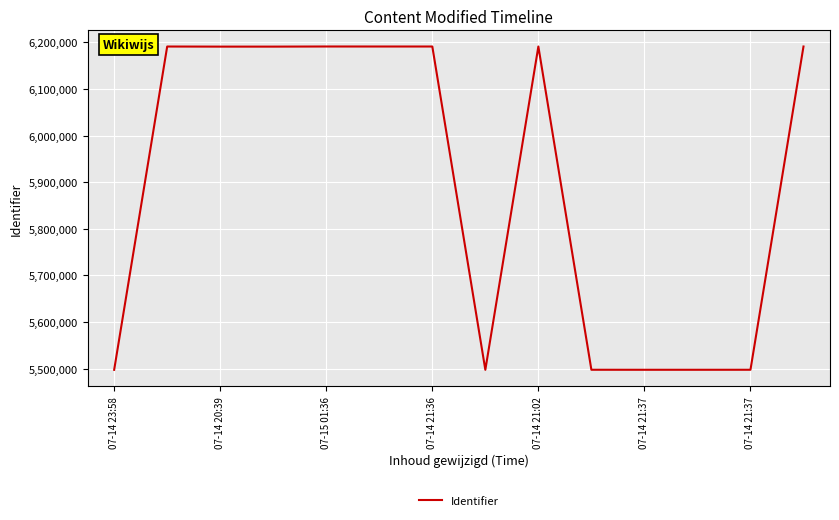

What is the smallest value displayed?

5497607